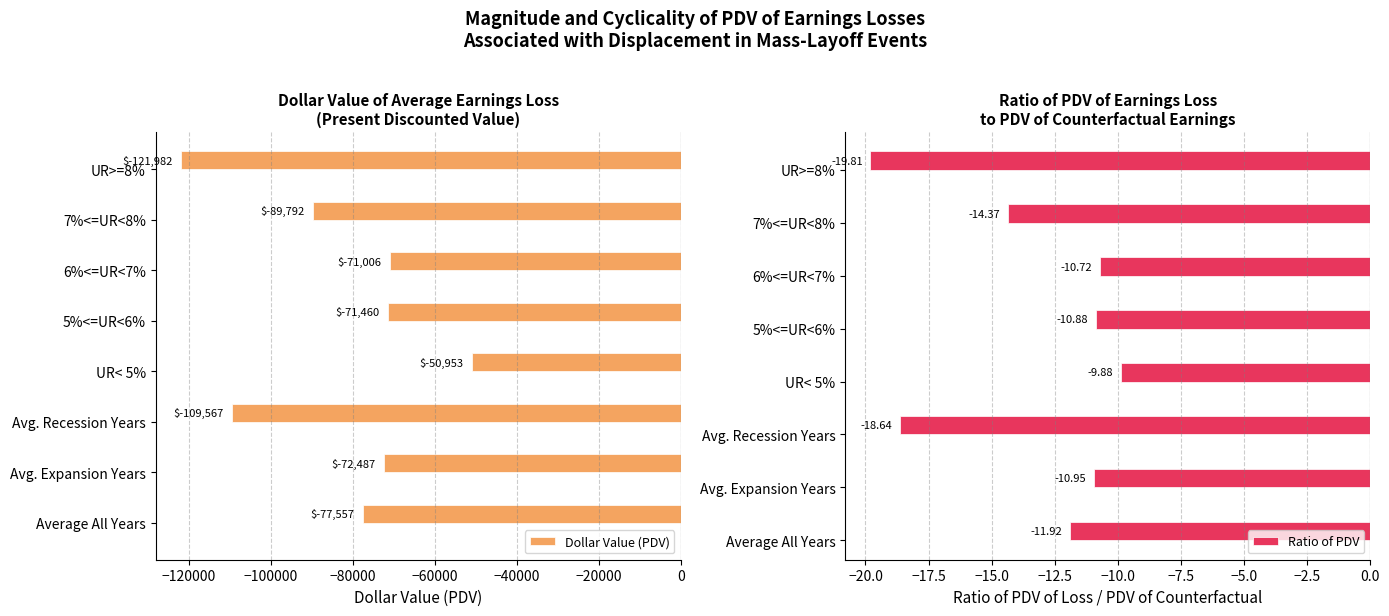

At how many categories does at least one series exceed -98273?

8